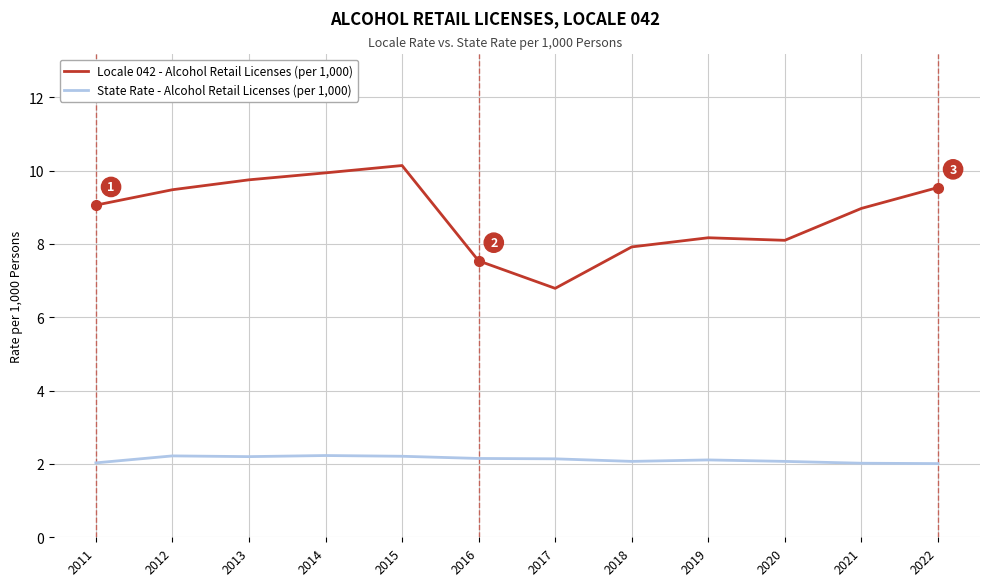

What are all the series names shown in the legend?

Locale 042 - Alcohol Retail Licenses (per 1,000), State Rate - Alcohol Retail Licenses (per 1,000)